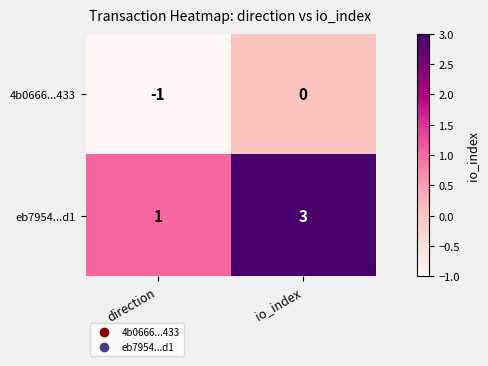

At which category is the sum across all series the highest?

io_index